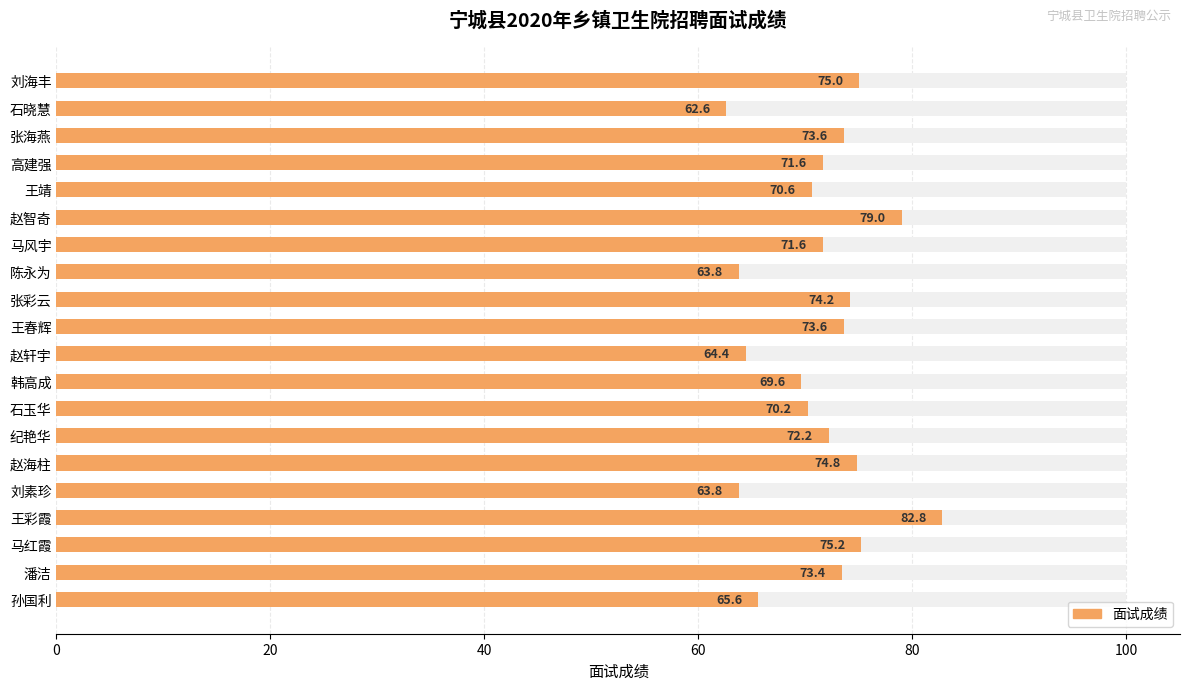

How many categories are shown in the chart?

20